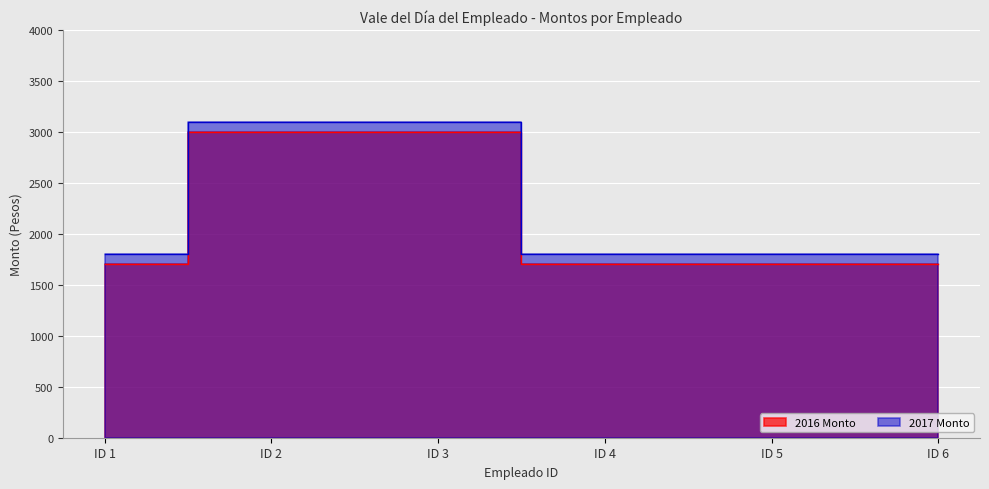

Which has a higher value, ID 5 or ID 1?

ID 5